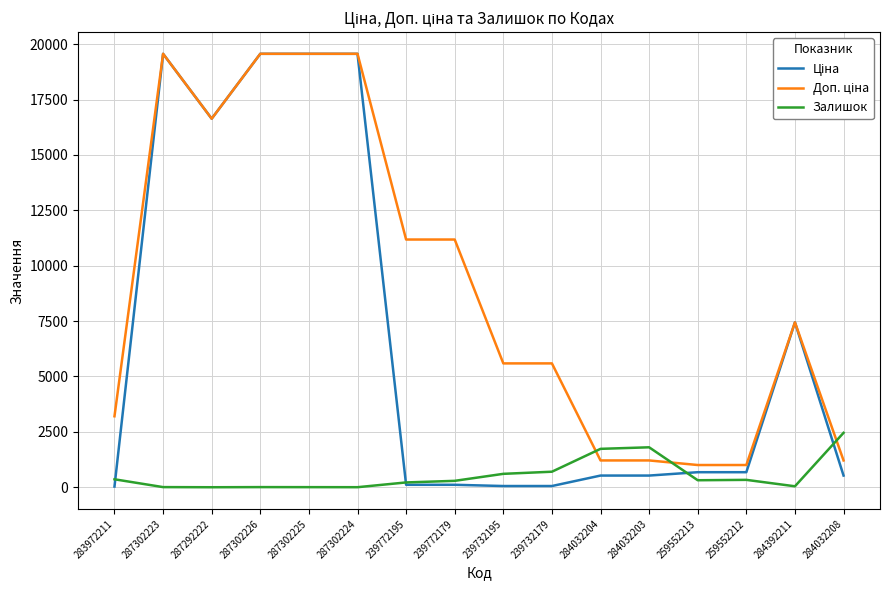

What position from the right is 239772179?

9